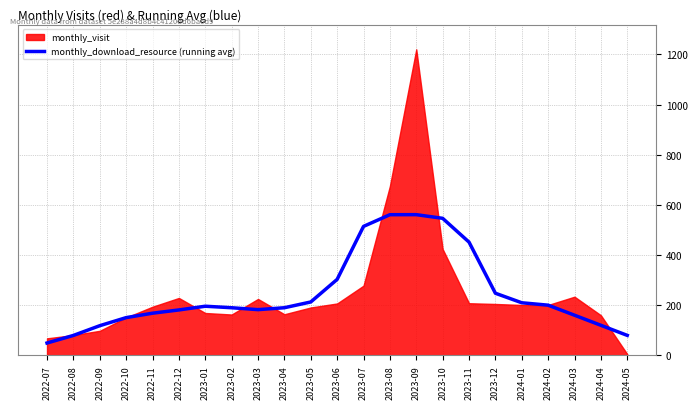

True or false: the data shows 200.2 at 2024-02.

True